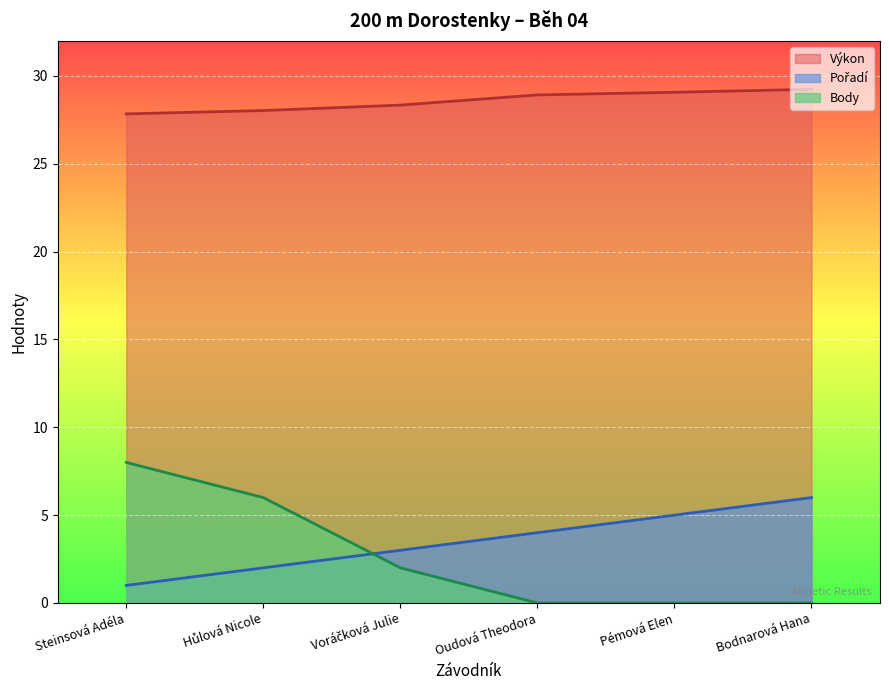

Is it true that Body equals 0.0 at Oudová Theodora?

True